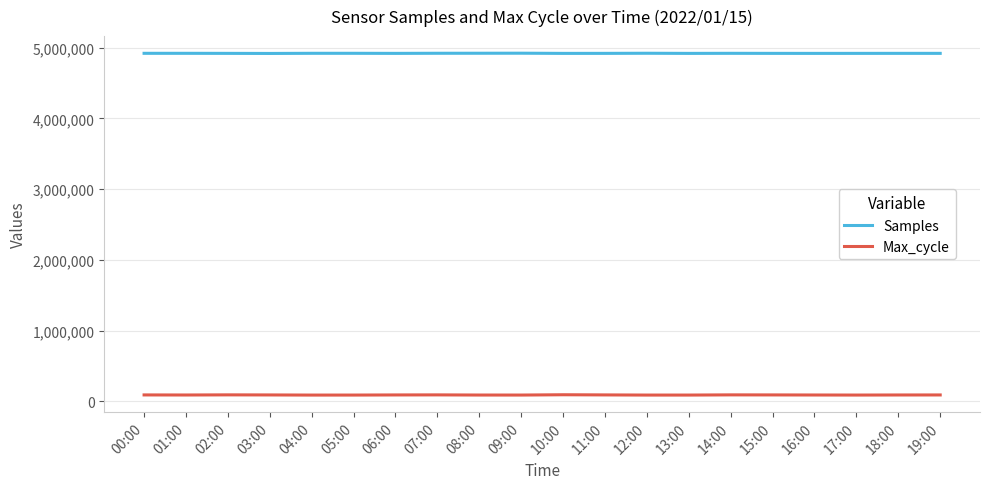

True or false: Samples and Max_cycle intersect in this chart.

False